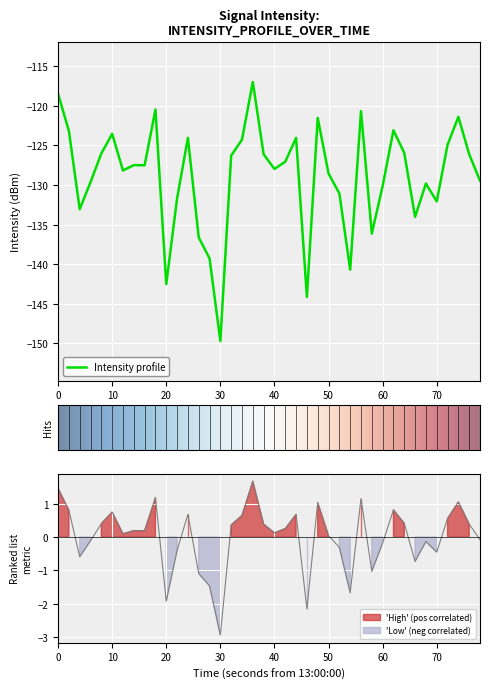

Is it true that Intensity profile equals -226.1 at 20?

False